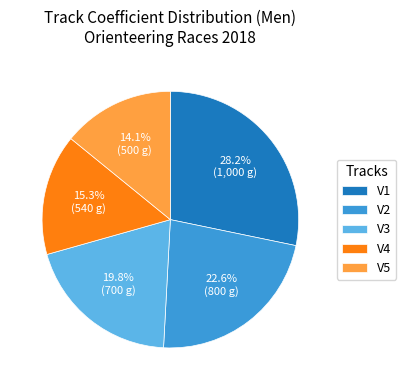

Count the number of slices in the pie.

5